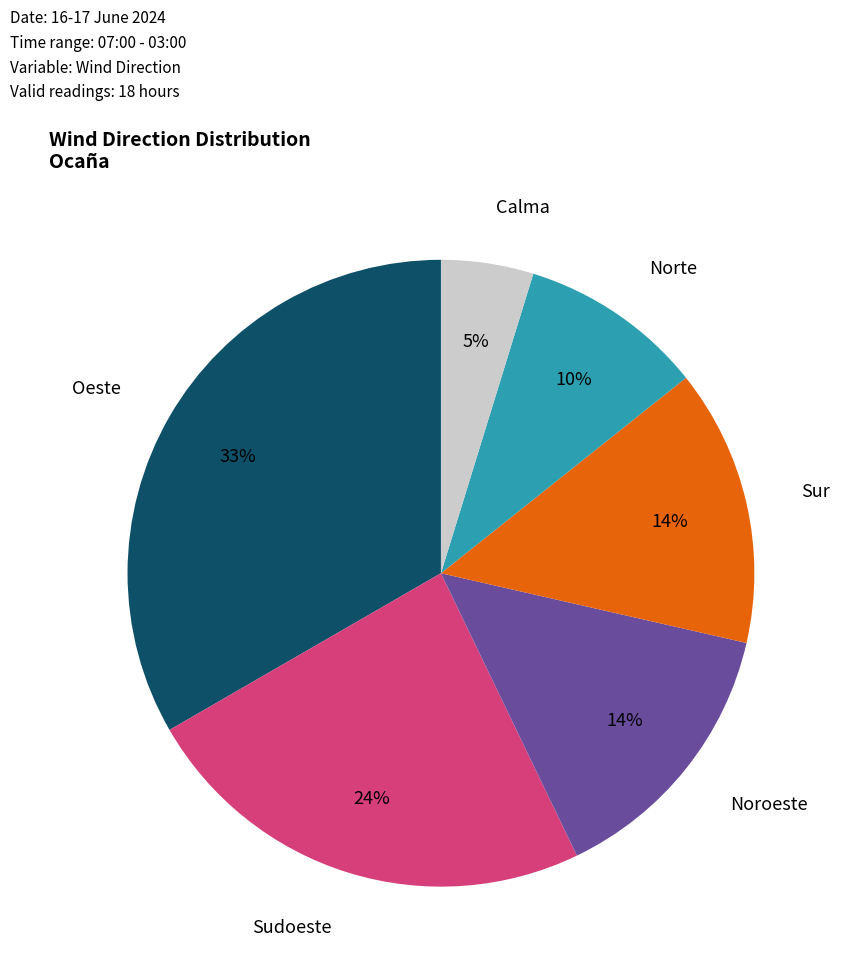

Which slice is the smallest?

Calma